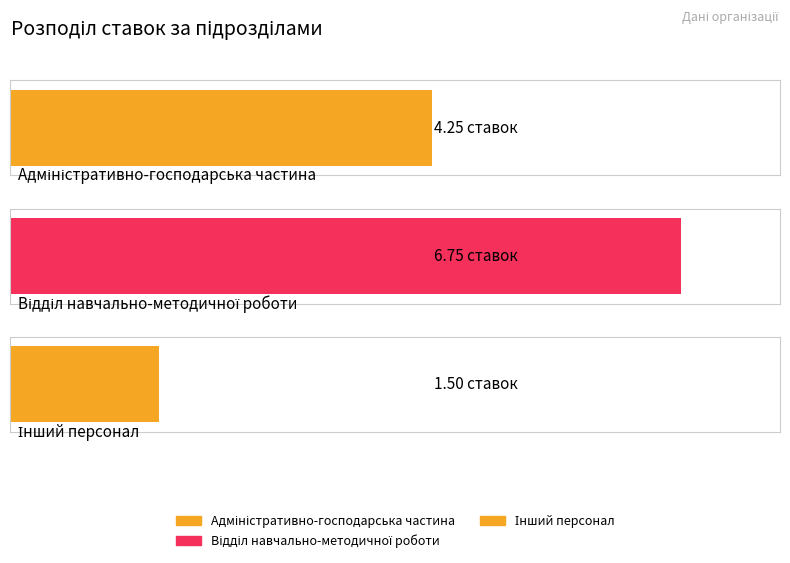

Reading left to right, what are all the values shown in this chart?

Адміністративно-господарська частина=4.2	Відділ навчально-методичної роботи=6.8	Інший персонал=1.5